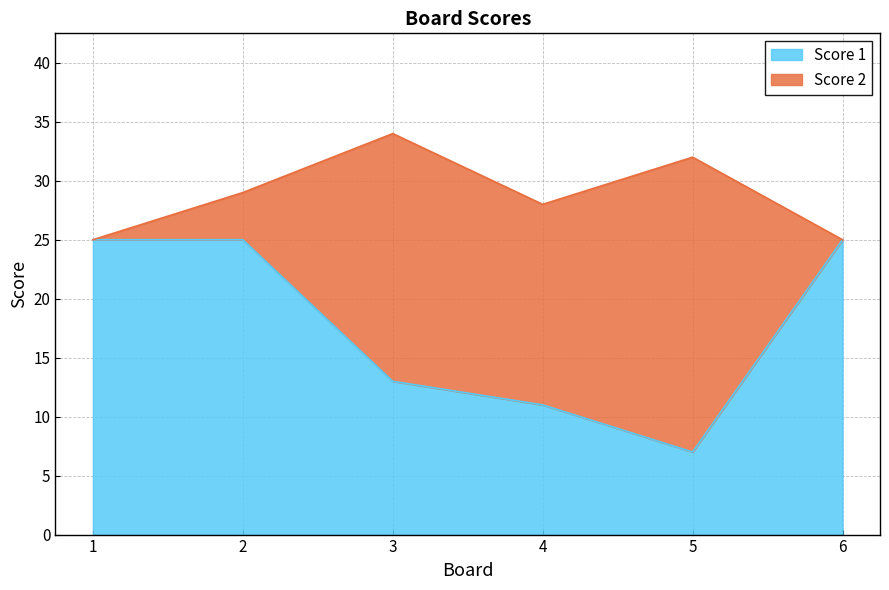

How many values are below 25?

3